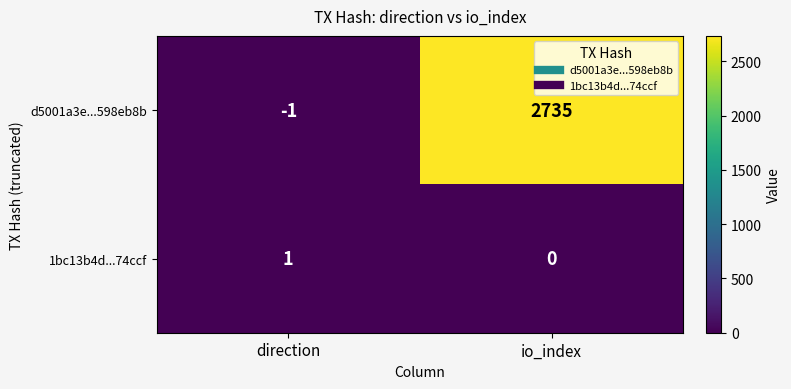

Reading left to right, extract all data points from this chart.

d5001a3e...598eb8b: -1	2735
1bc13b4d...74ccf: 1	0